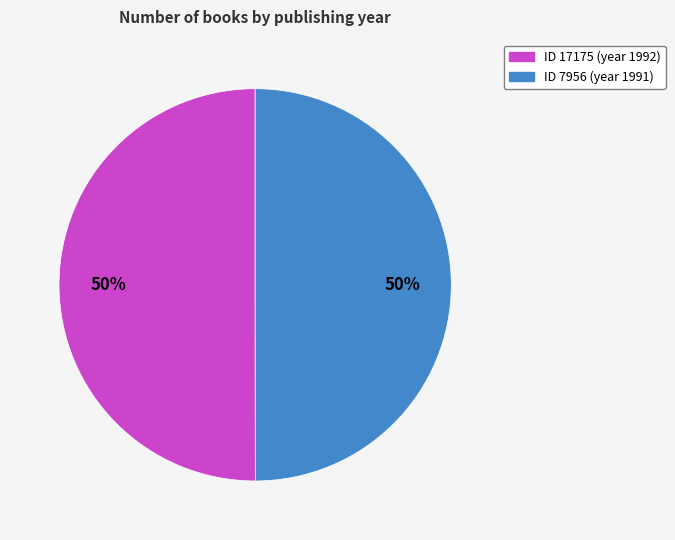

To the nearest percent, what is the average slice percentage?

50%